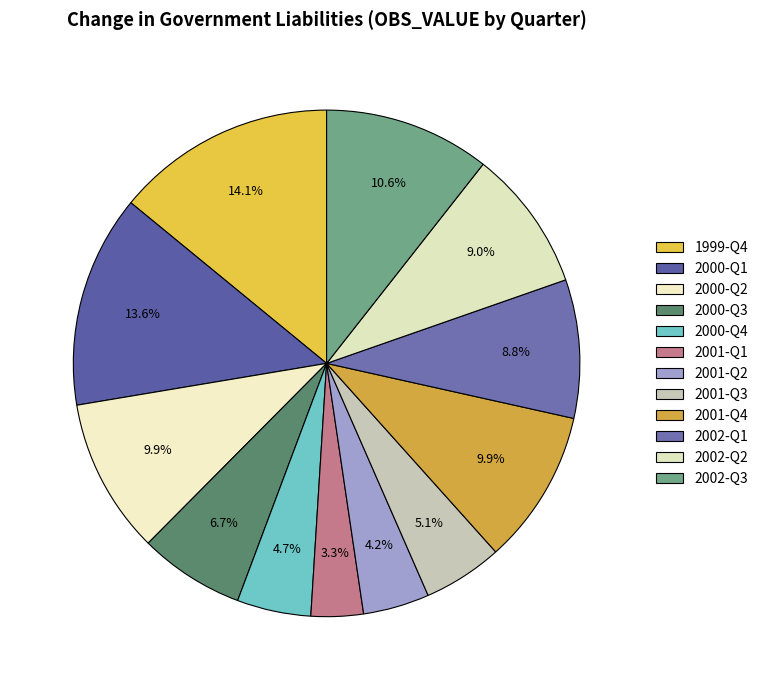

Count the number of slices in the pie.

12